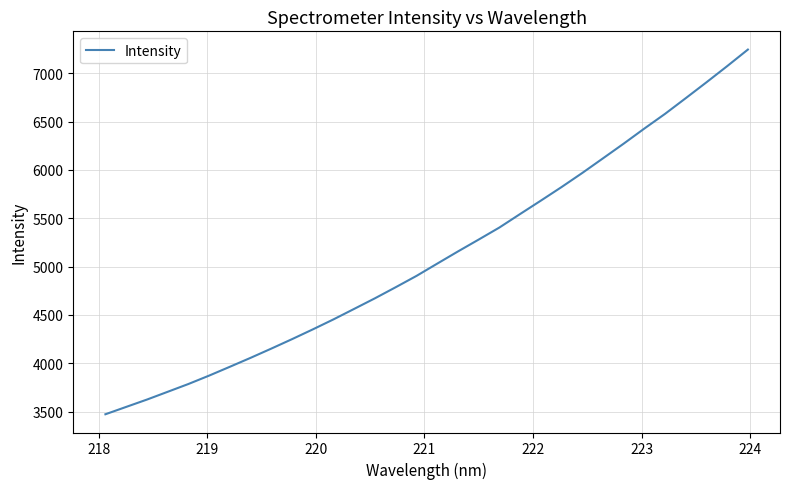

Count the number of data series in this chart.

1